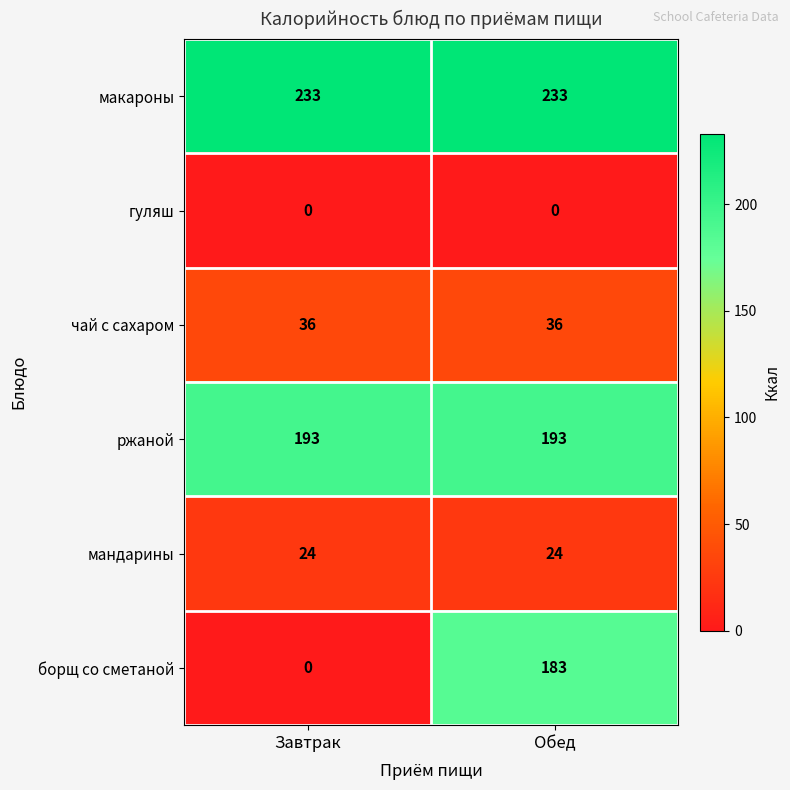

Reading left to right, extract all data points from this chart.

макароны: Завтрак=233	Обед=233
гуляш: Завтрак=0	Обед=0
чай с сахаром: Завтрак=36	Обед=36
ржаной: Завтрак=193	Обед=193
мандарины: Завтрак=24	Обед=24
борщ со сметаной: Завтрак=0	Обед=183